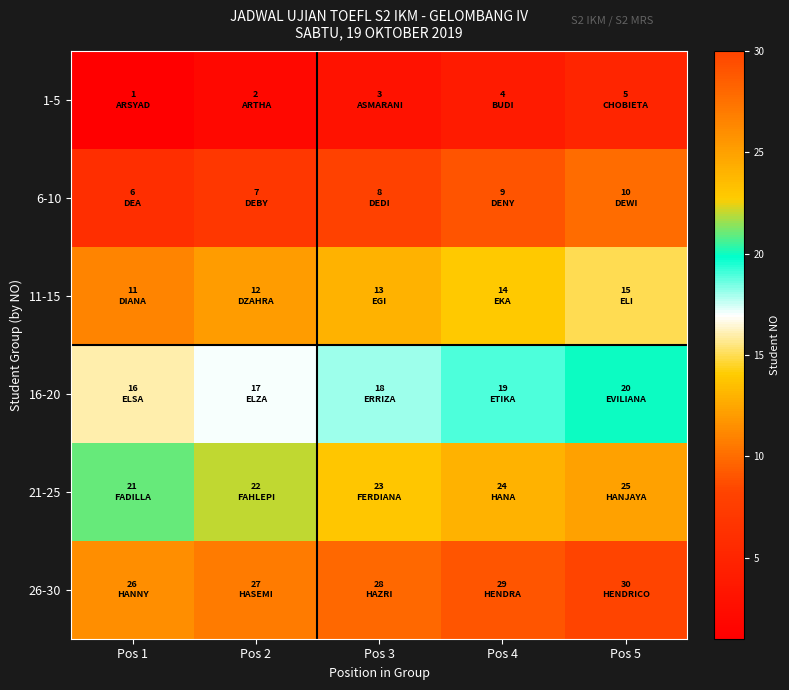

What is the spread (max minus min) of values at Pos 3?

25